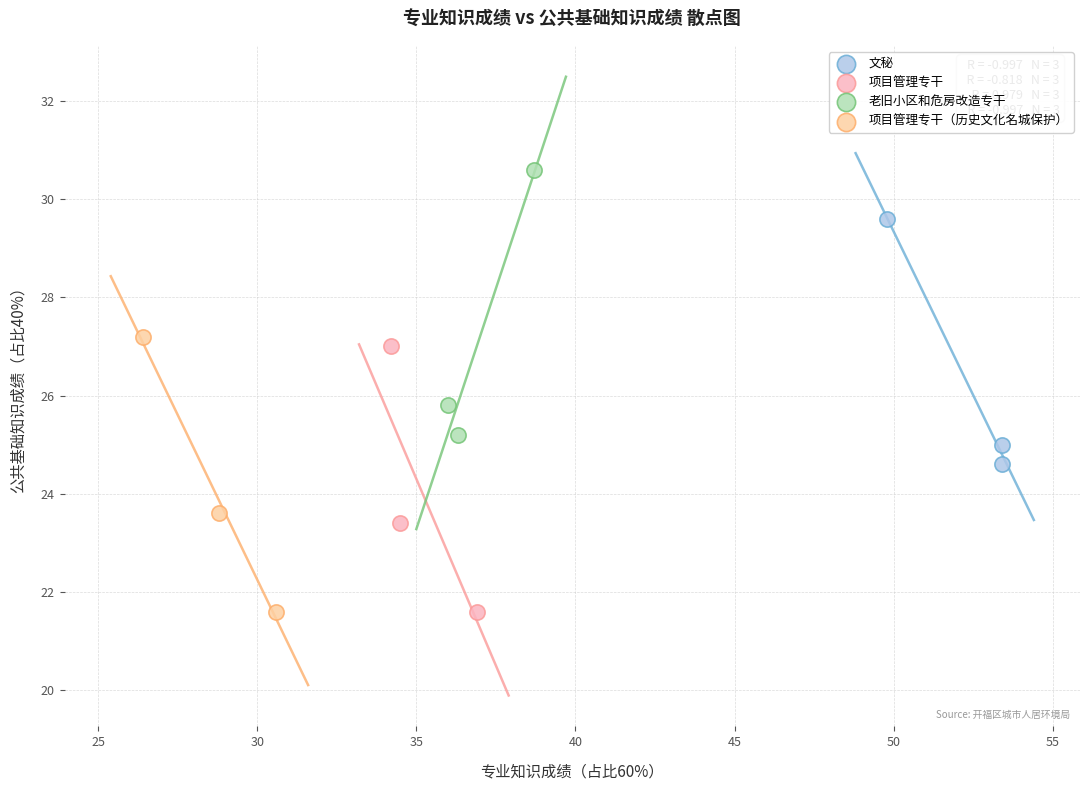

Which series contains the highest Y value?

老旧小区和危房改造专干